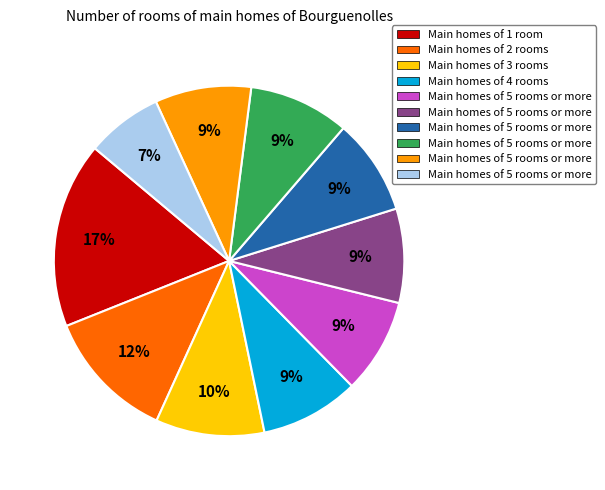

Is there a majority slice in this chart?

No